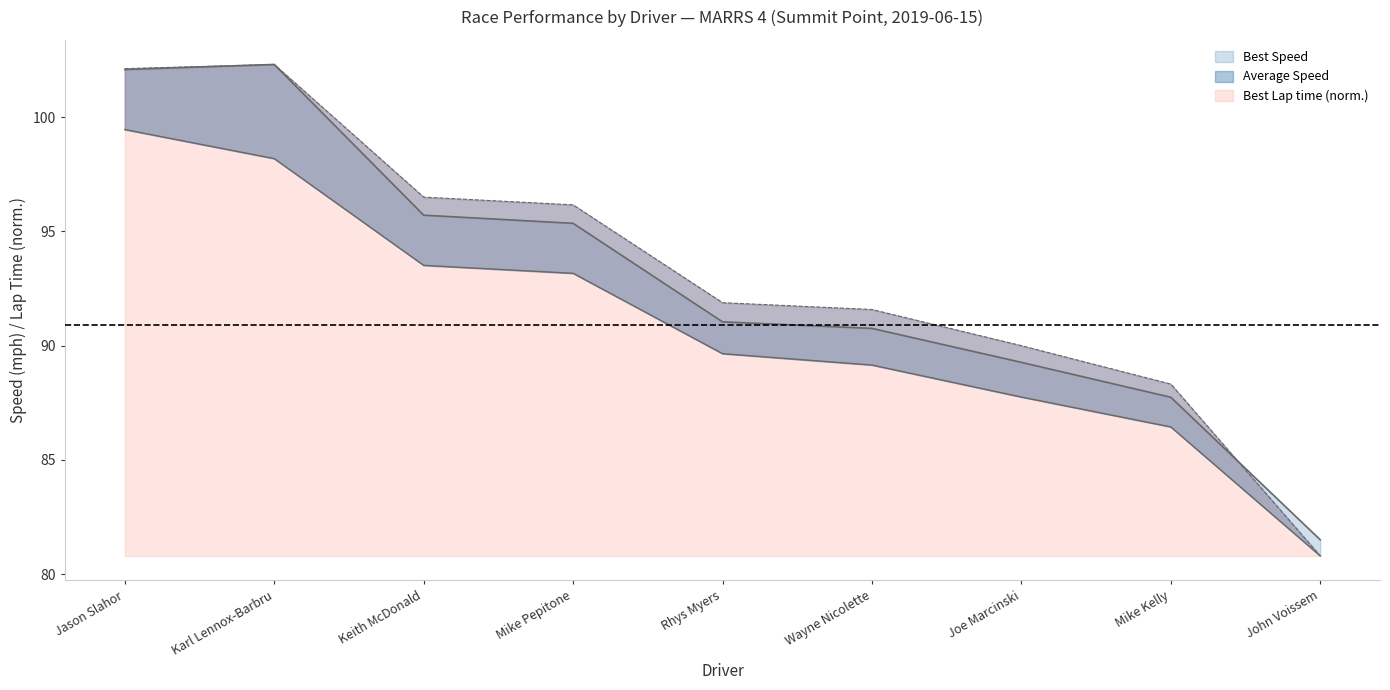

True or false: Best Speed has a value of 102.3 at Karl Lennox-Barbru.

True